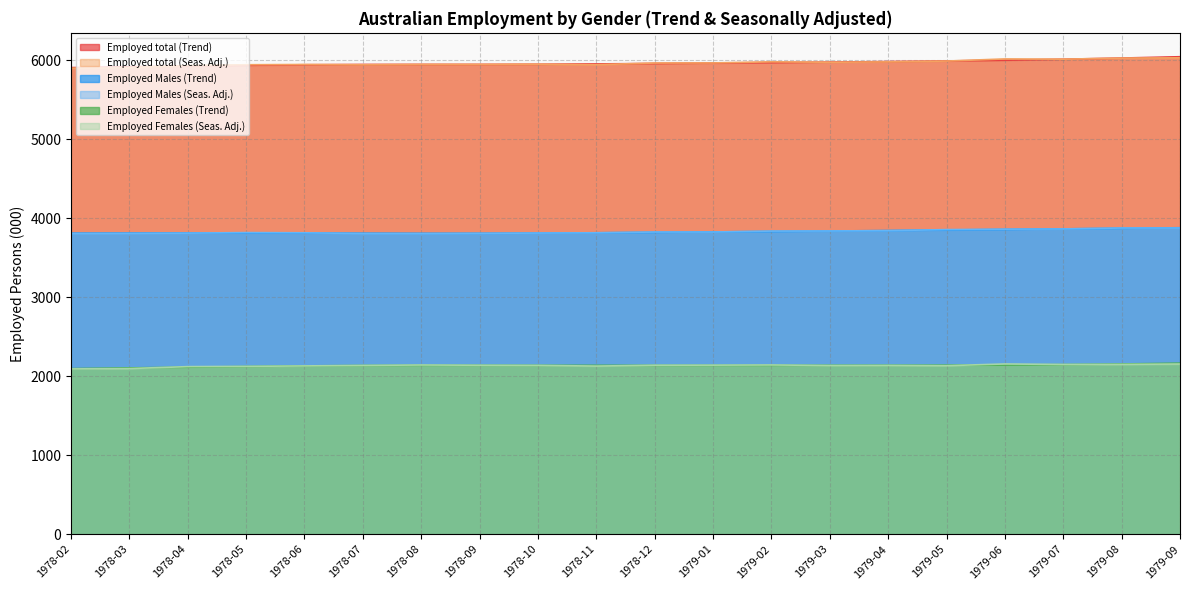

True or false: Employed total (Trend) has a value of 5953.5 at 1978-11.

True